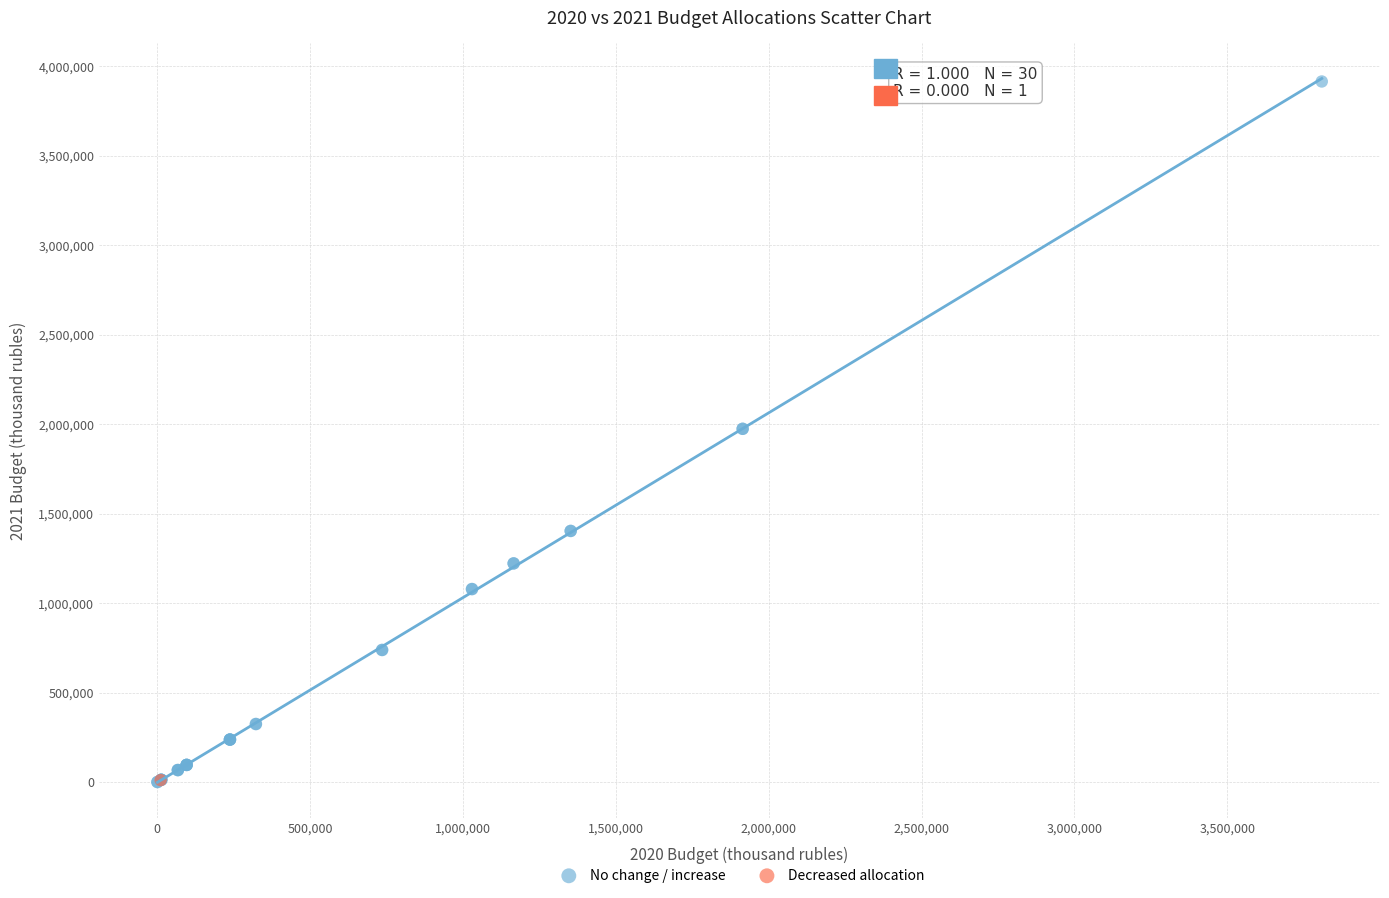

What are all the series names shown in the legend?

No change / increase, Decreased allocation